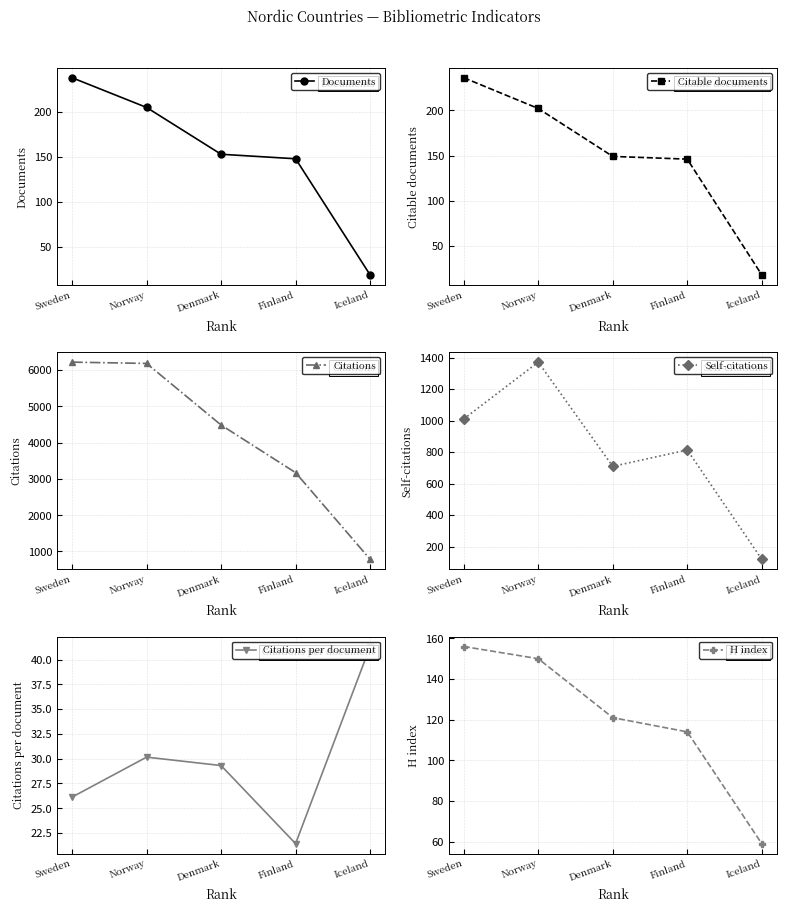

What is the value of the Citations point at the 5th from the left?

785